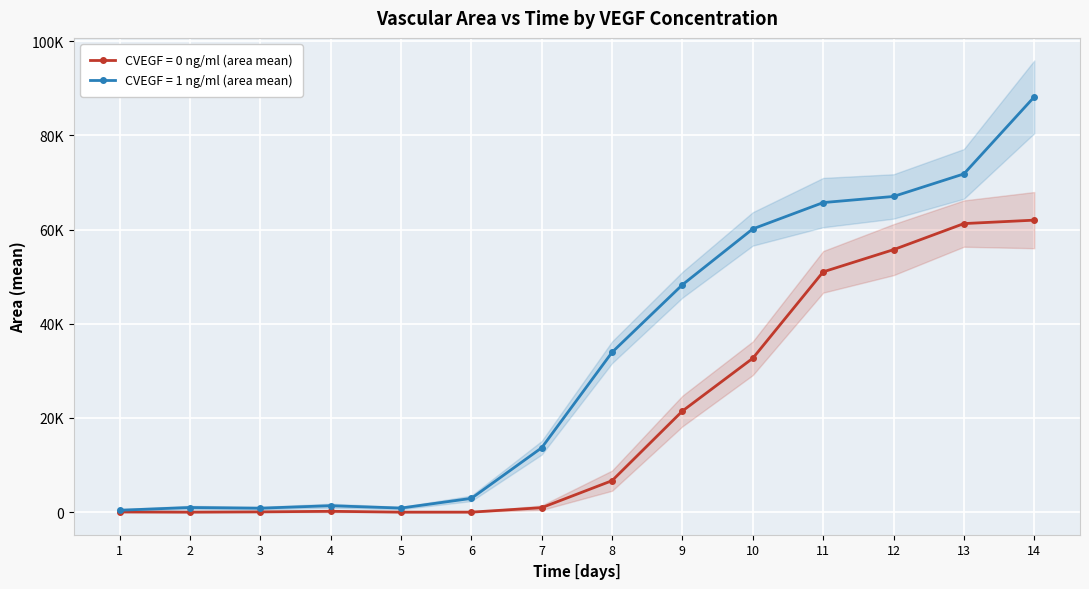

At how many categories does at least one series exceed 84919?

1